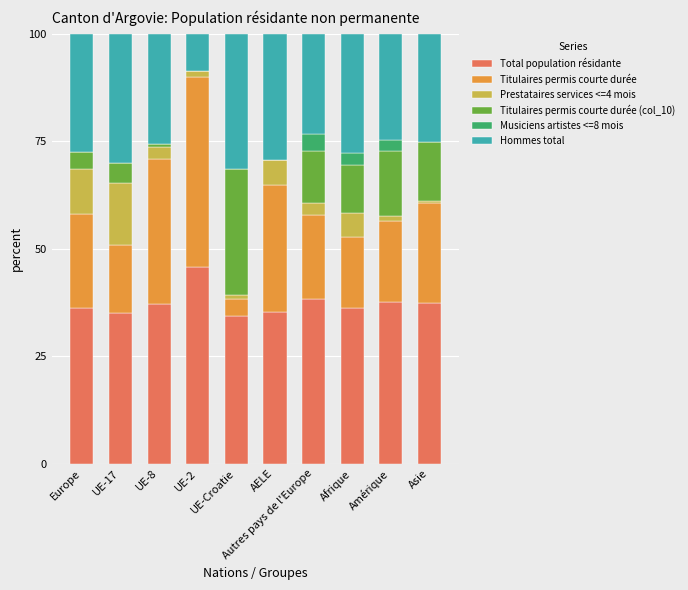

Is it true that Total population résidante equals 10.7 at Amérique?

False